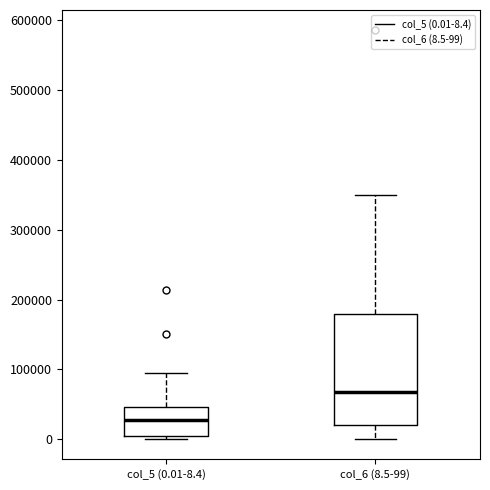

Which box's median line is the highest?

col_6 (8.5-99)